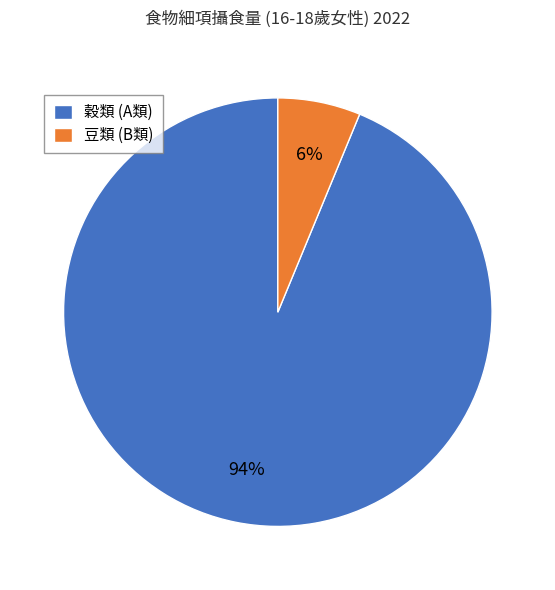

Which has a higher value, 豆類 (B類) or 穀類 (A類)?

穀類 (A類)